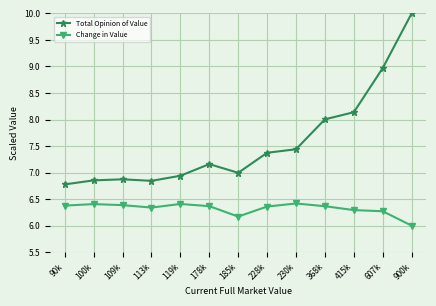

Does the chart have visible grid lines?

Yes